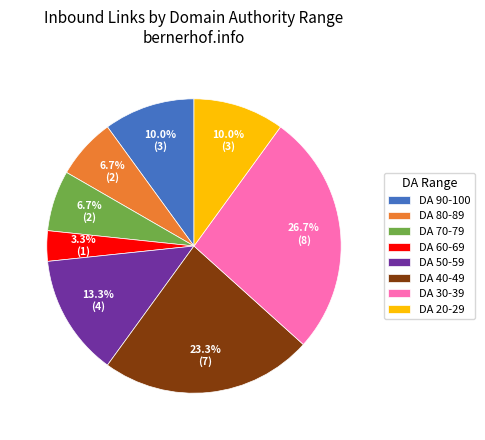

How many slices are in this pie chart?

8